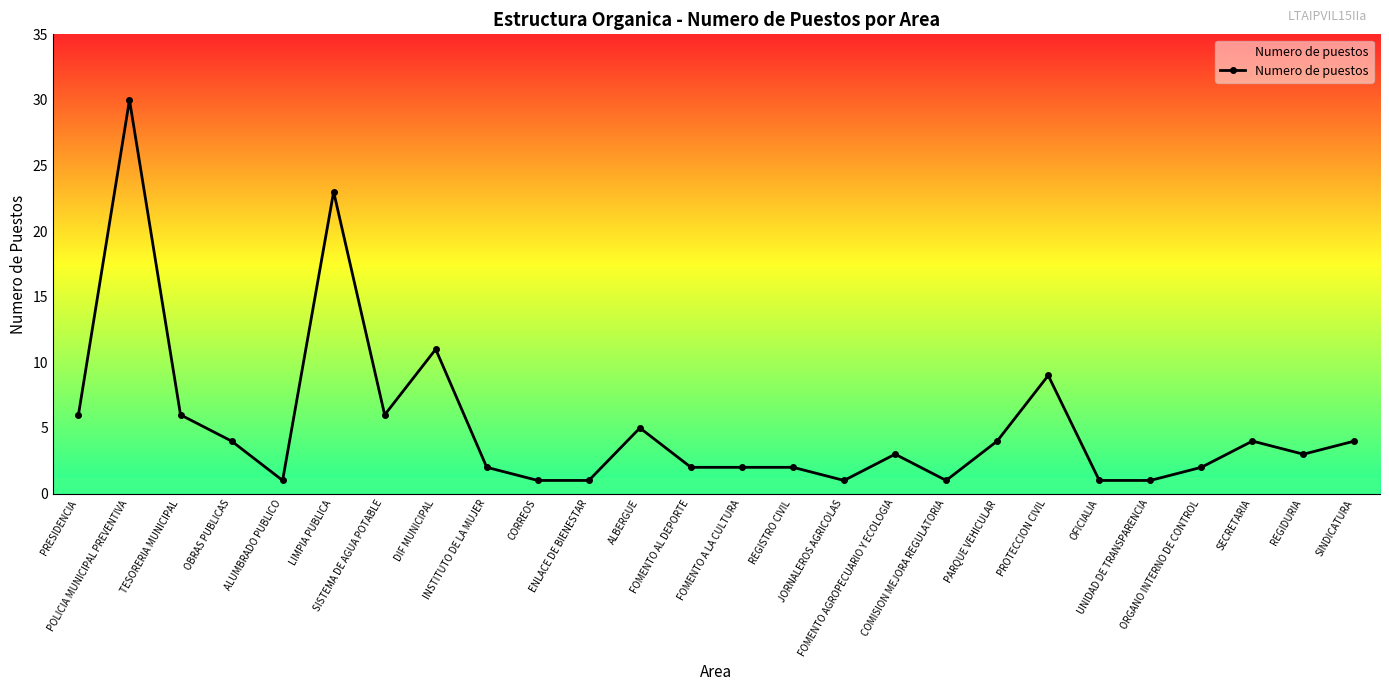

What is the ratio of the value at ENLACE DE BIENESTAR to the value at JORNALEROS AGRICOLAS?

1.0